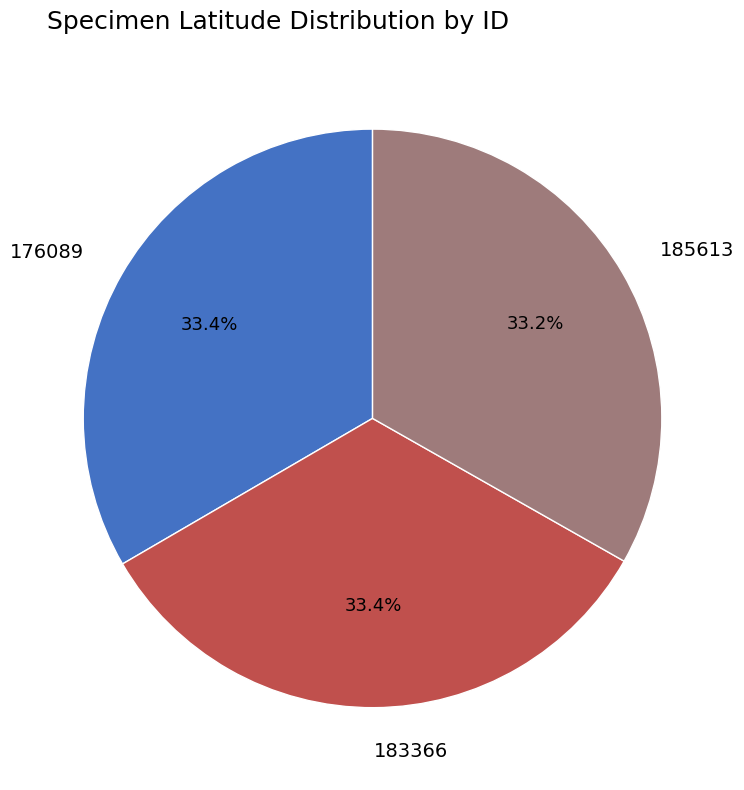

Approximately how many times larger is the value at 176089 compared to 183366?

1.0